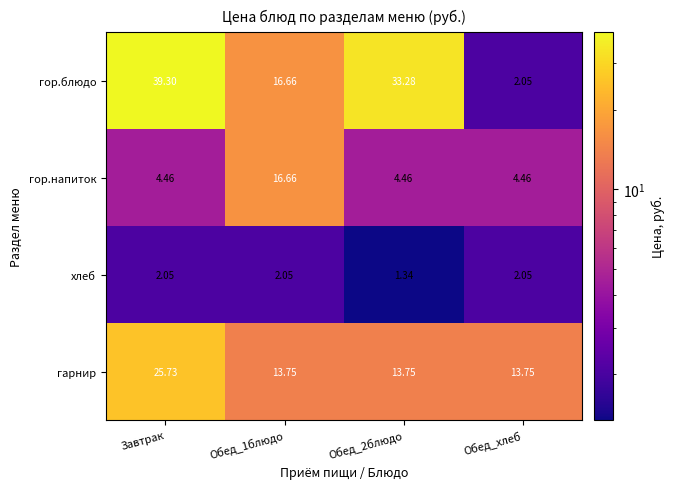

Which category has the highest value across all series?

Завтрак